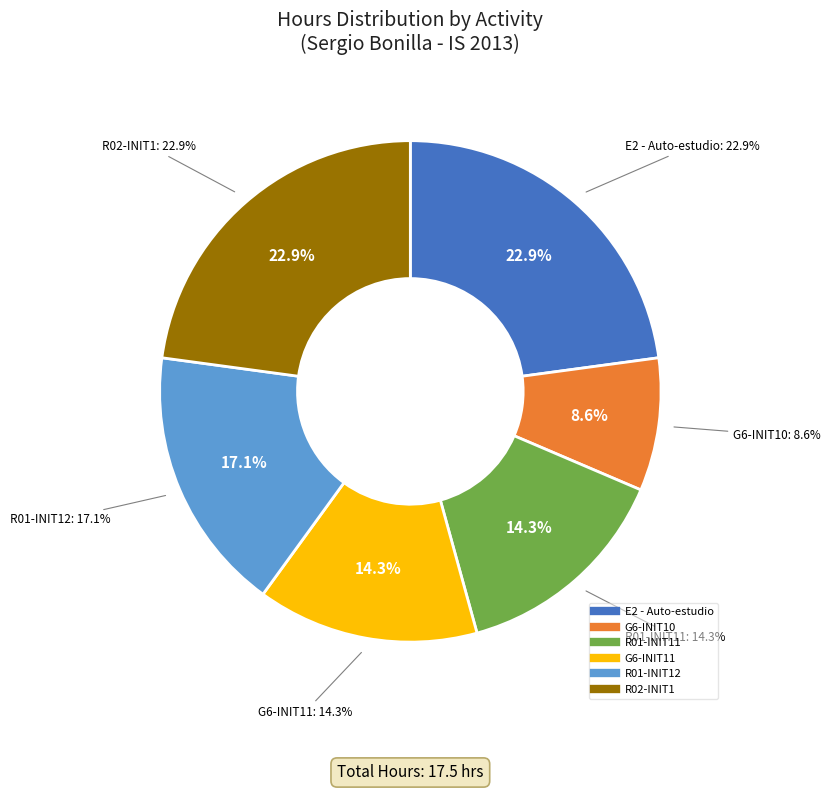

Does any single category account for the majority?

No